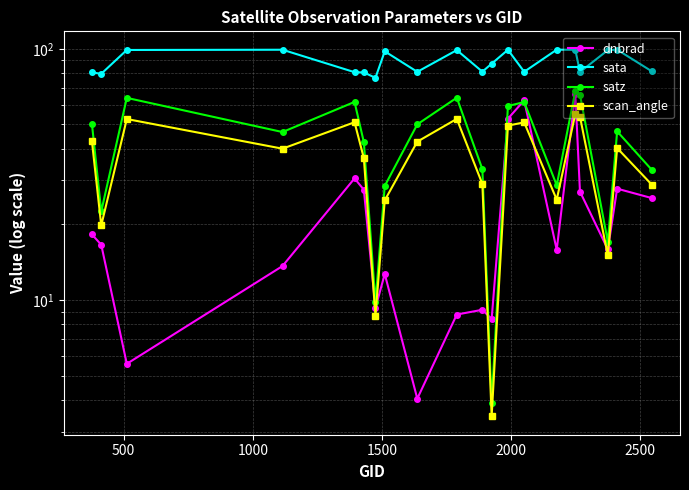

How many interior local peaks does the dnbrad series have?

6